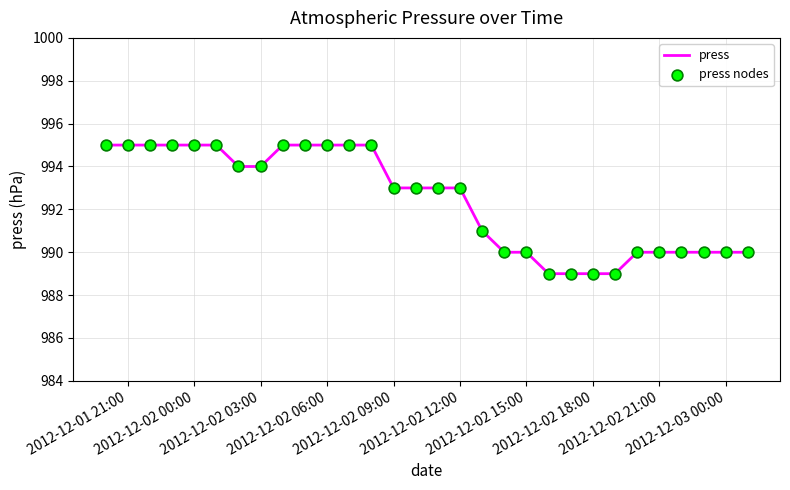

What is the minimum value shown in the chart?

989